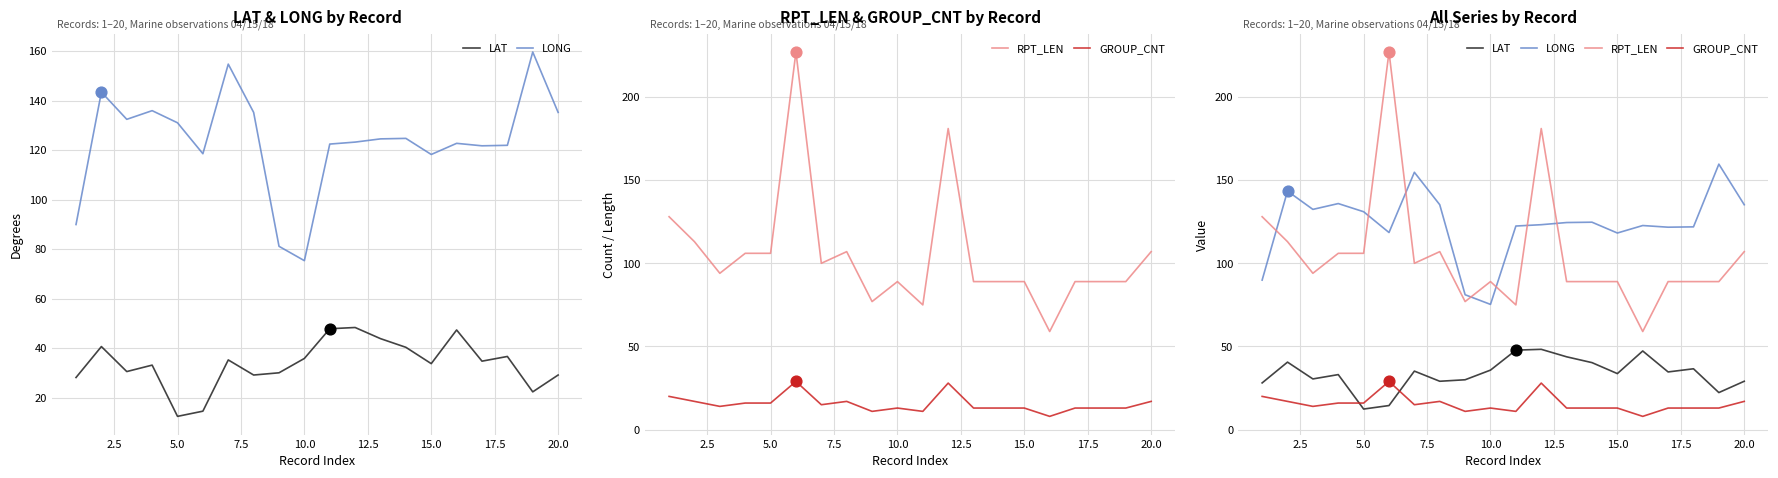

What are all the series names shown in the legend?

LAT, LONG, RPT_LEN, GROUP_CNT